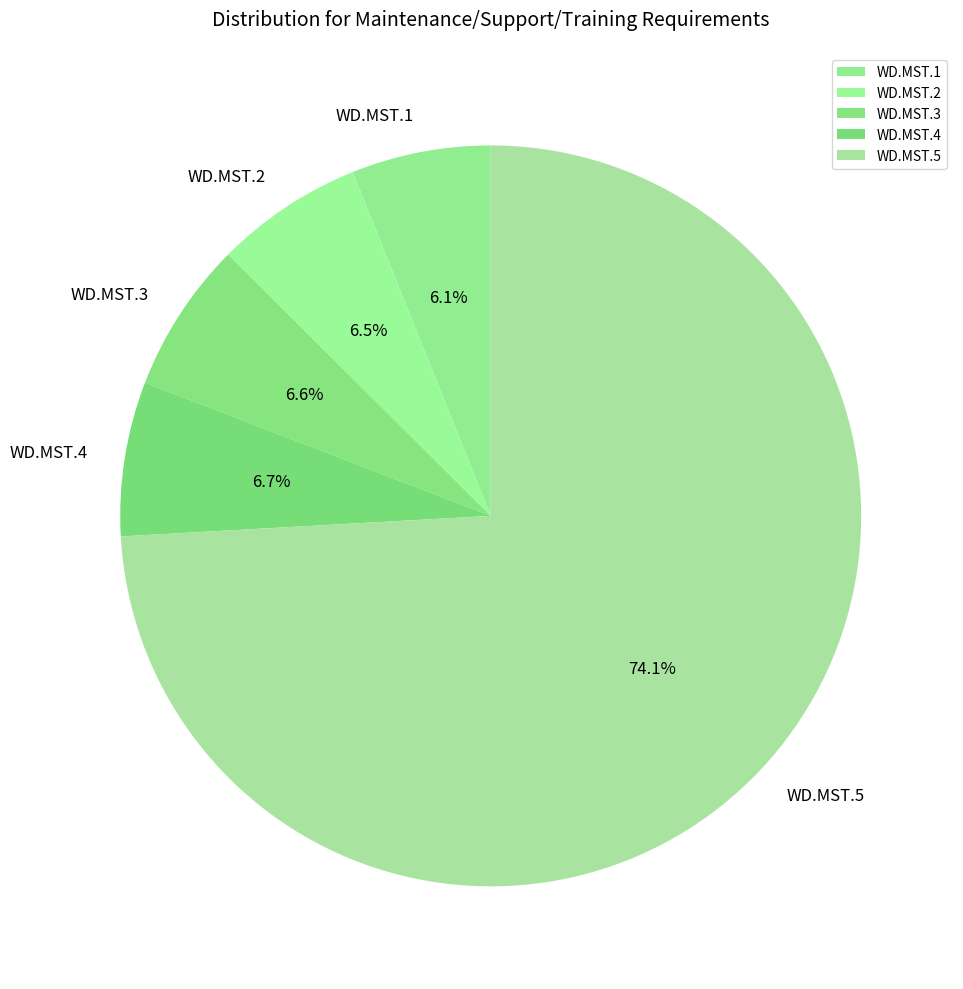

To the nearest percent, what portion does WD.MST.1 represent?

6%